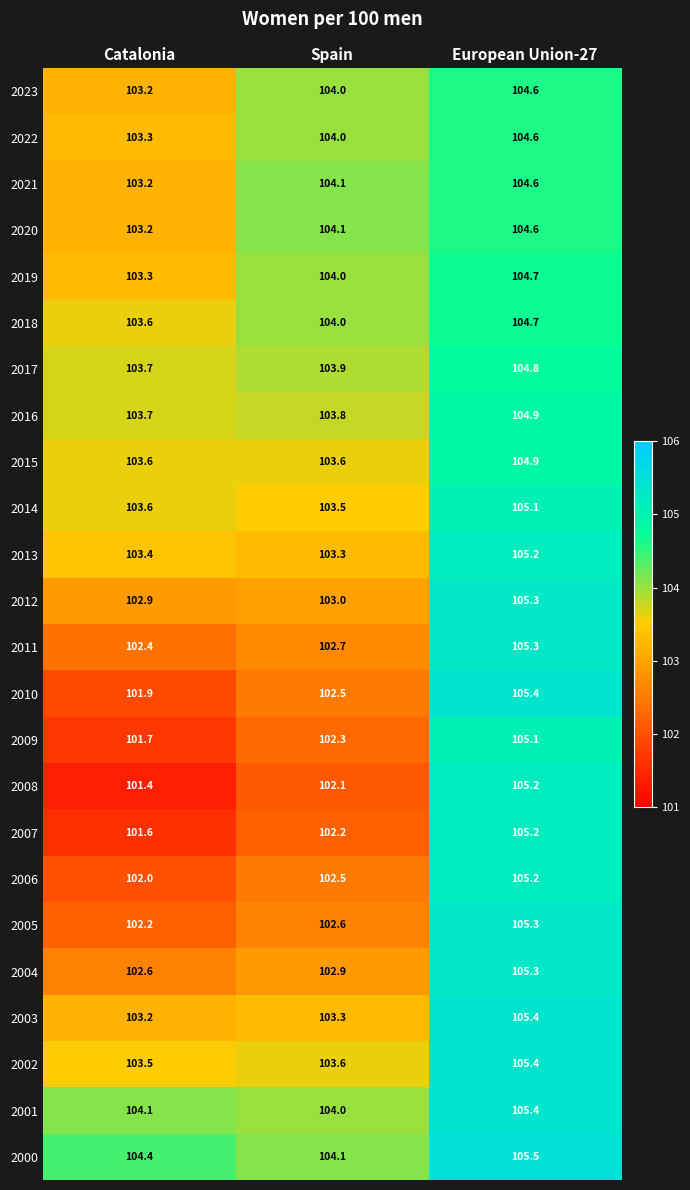

What is the sum of all 2014 values?

312.2